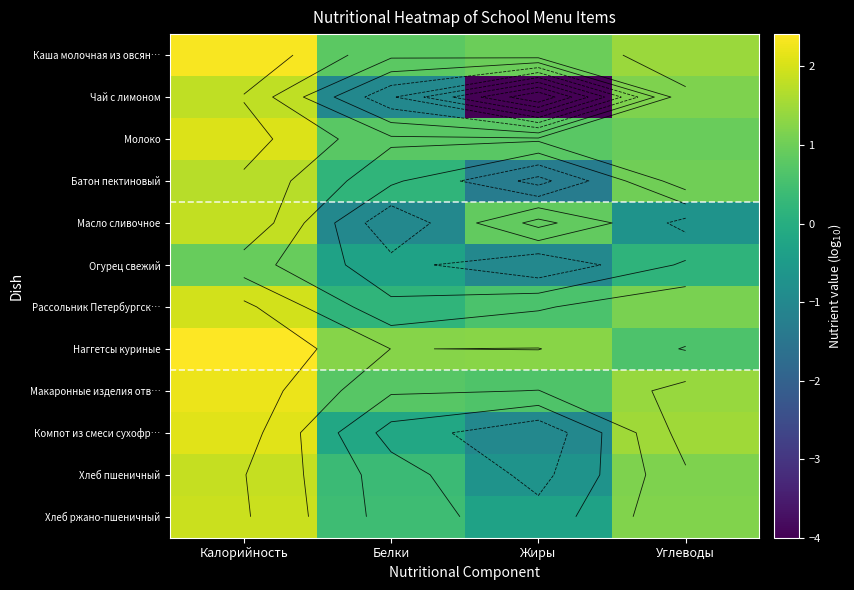

Which series has the largest range (max minus min)?

Чай с лимоном